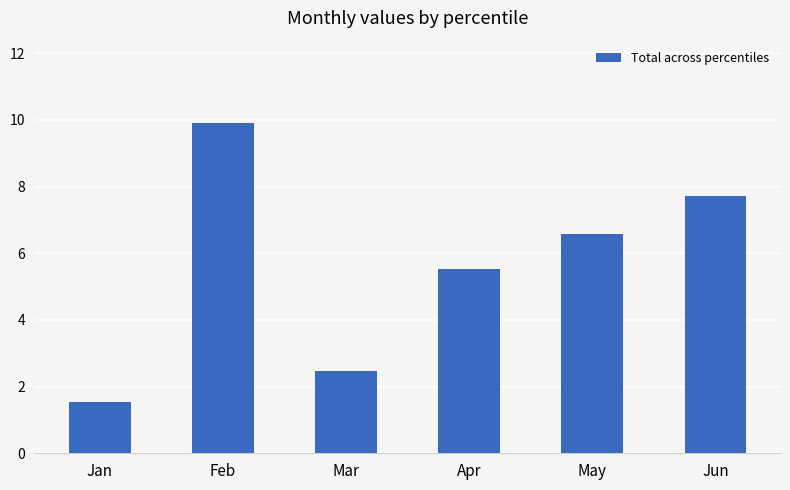

Which category has the lowest value across all series?

Jan